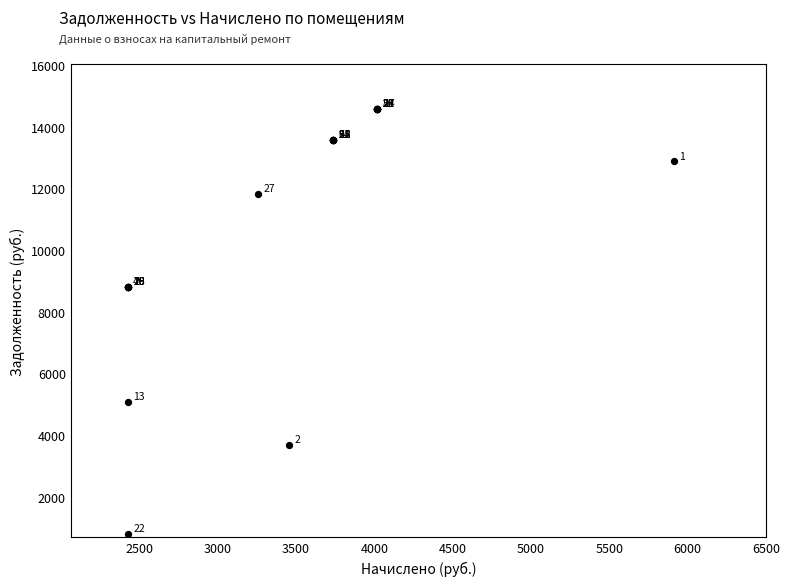

What Y value in the scatter plot is closest to 7698?

8802.4